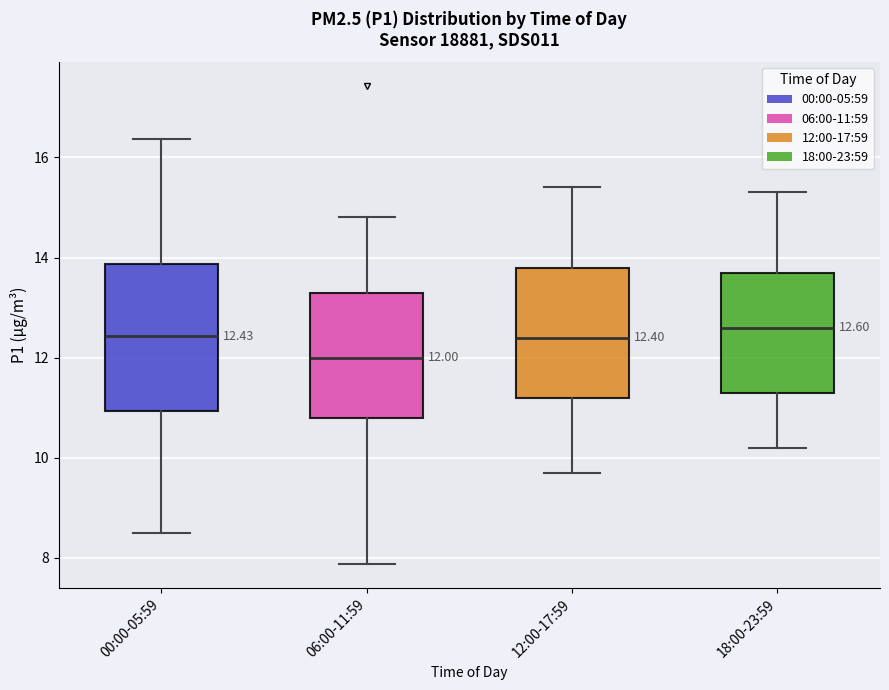

Comparing the boxes themselves (not the whiskers), which one is the tallest?

00:00-05:59